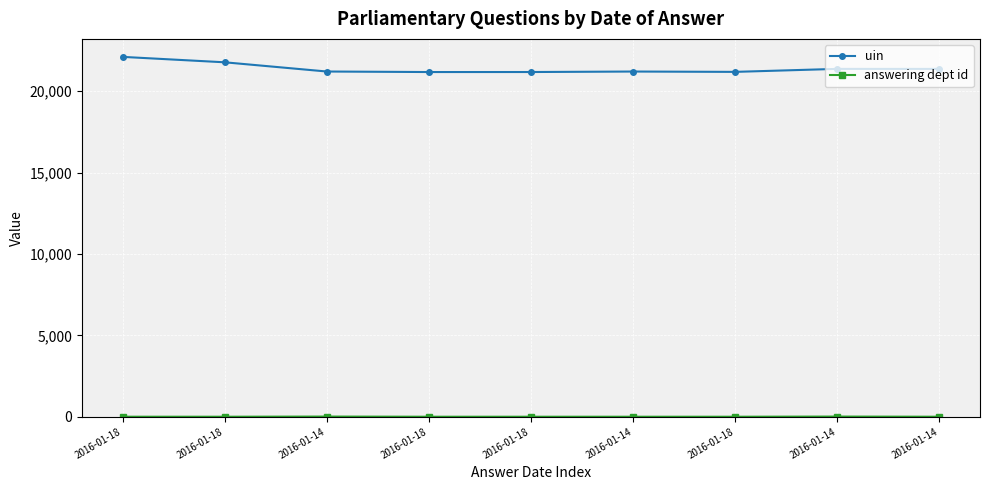

In answering dept id, how many points are lower than both neighbors (excluding endpoints)?

1